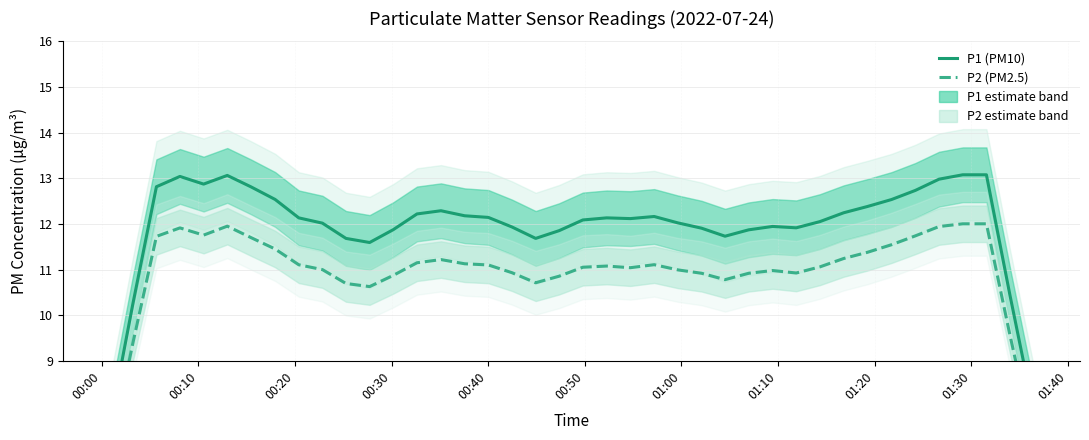

At how many categories does at least one series exceed 11?

36